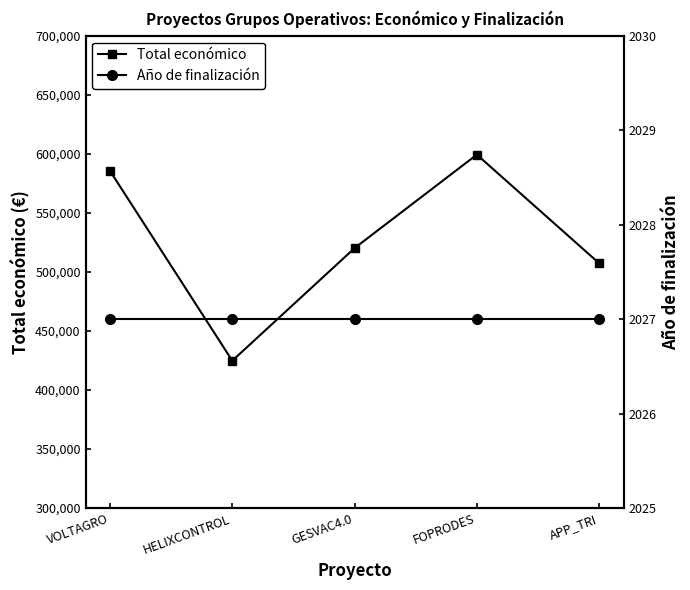

At which label does Total económico reach its peak?

FOPRODES